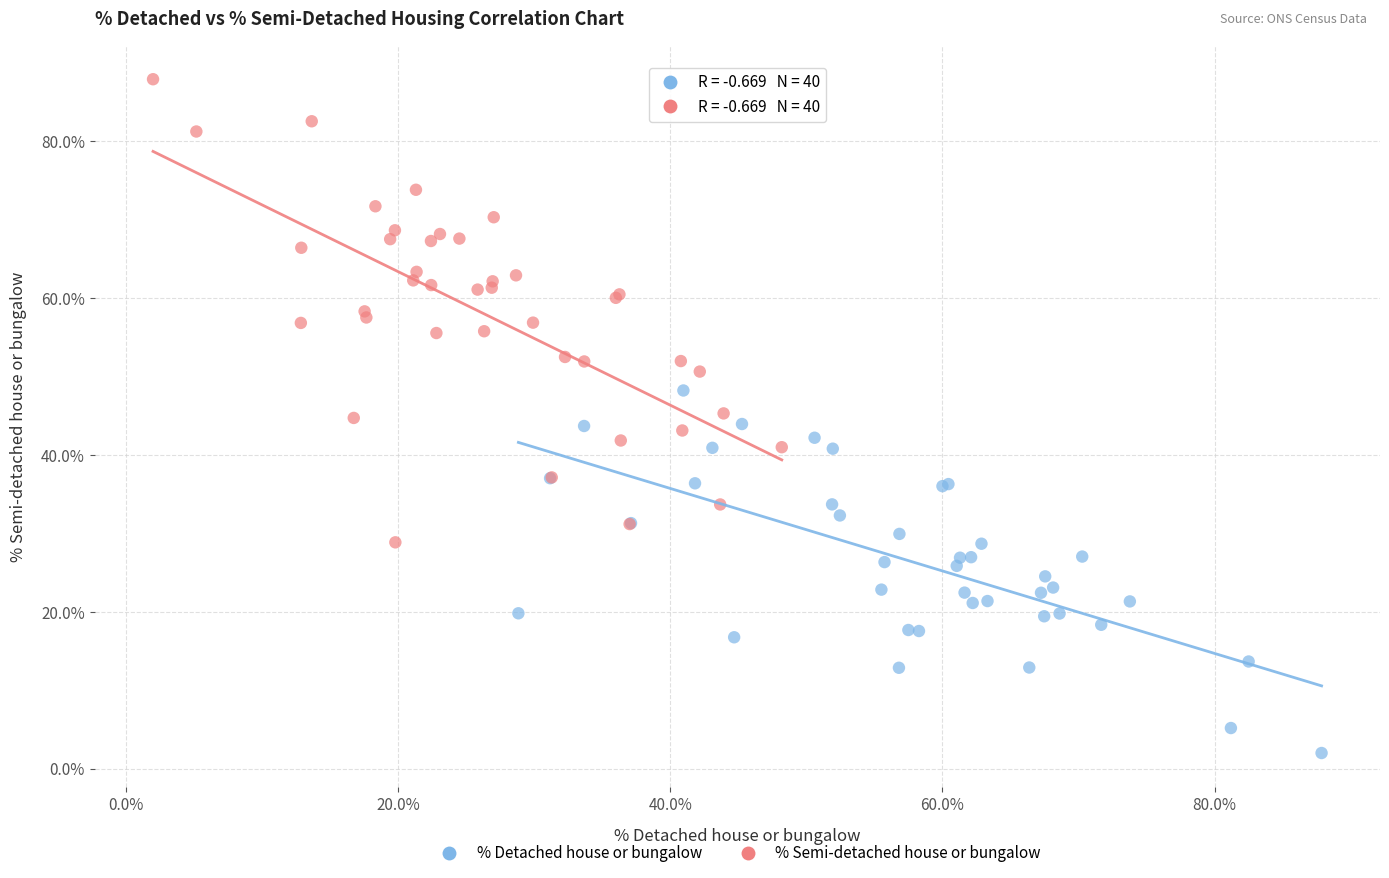

Which series reaches the maximum Y coordinate?

% Semi-detached house or bungalow